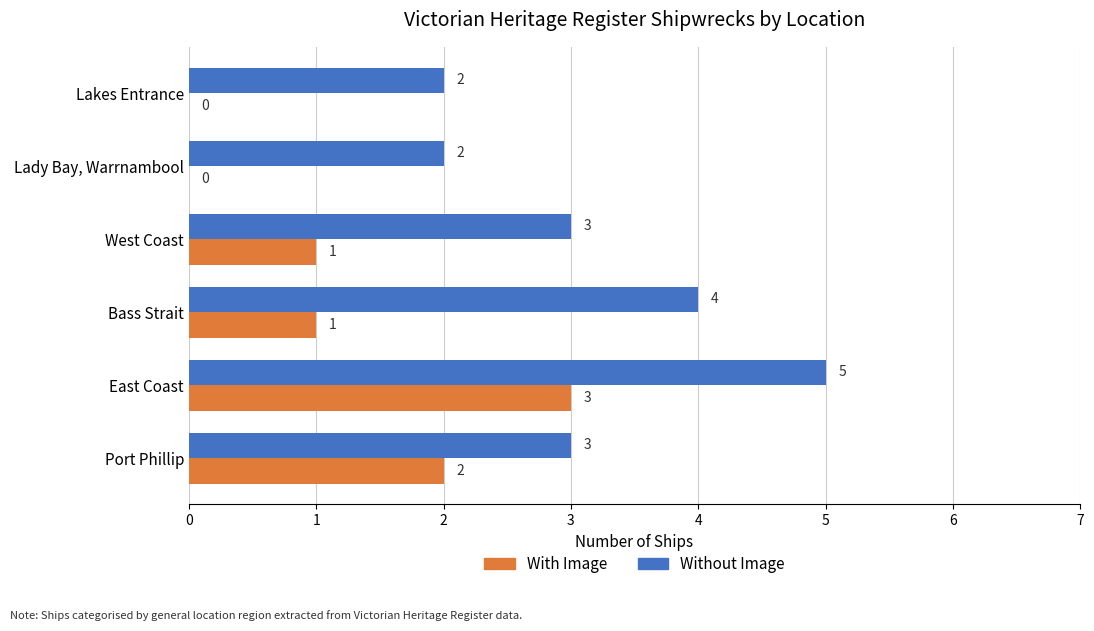

What is the sum of all With Image values?

7